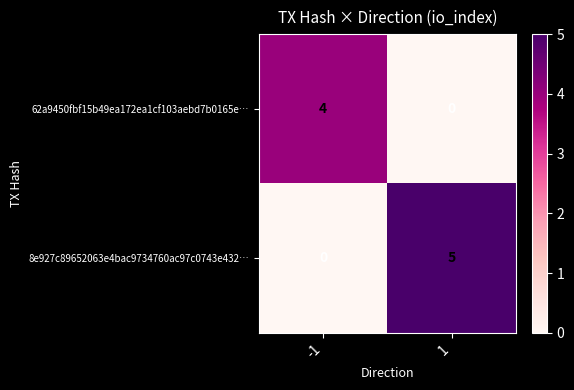

Rank the series at -1 from lowest to highest value.

8e927c89652063e4bac9734760ac97c0743e432…, 62a9450fbf15b49ea172ea1cf103aebd7b0165e…